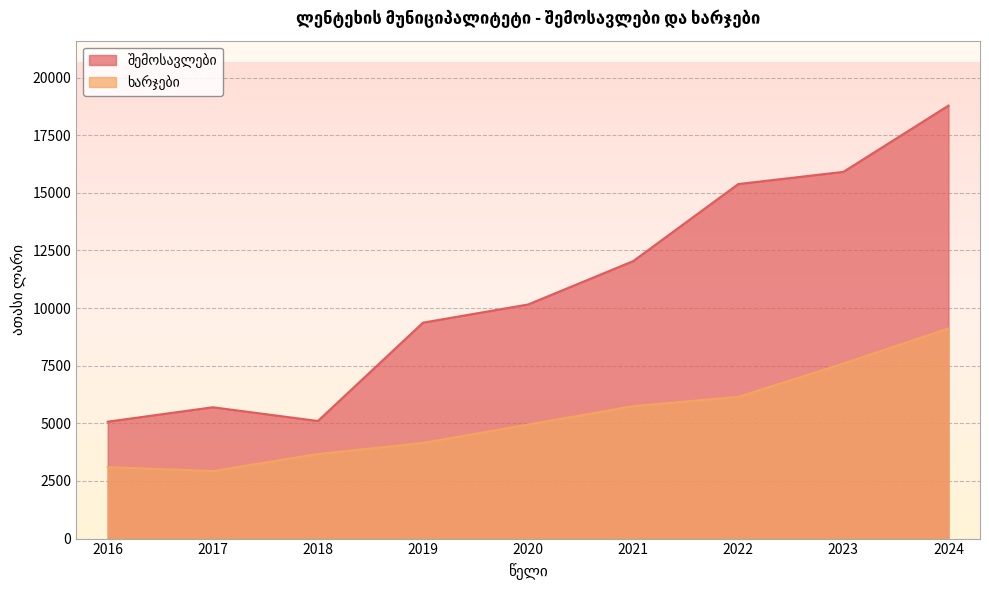

The შემოსავლები series shows 15907.2 at 2023. True or false?

True